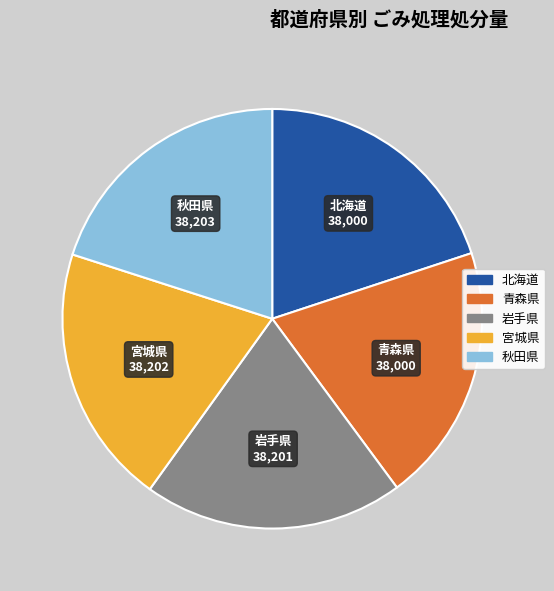

Does any single category account for the majority?

No